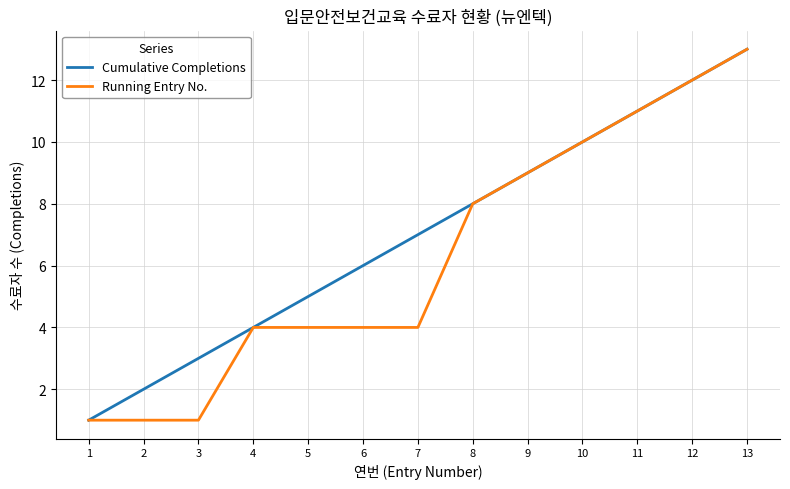

Reading left to right, extract all data points from this chart.

Cumulative Completions: 1	2	3	4	5	6	7	8	9	10	11	12	13
Running Entry No.: 1	1	1	4	4	4	4	8	9	10	11	12	13